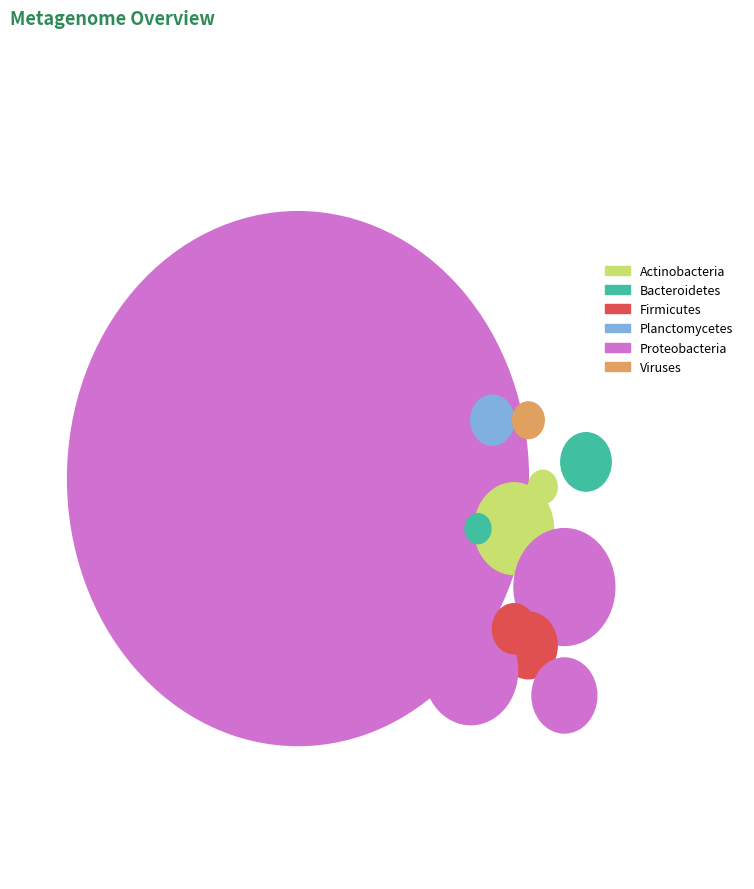

What is the ratio of the value at 28 to the value at 28?

1.0